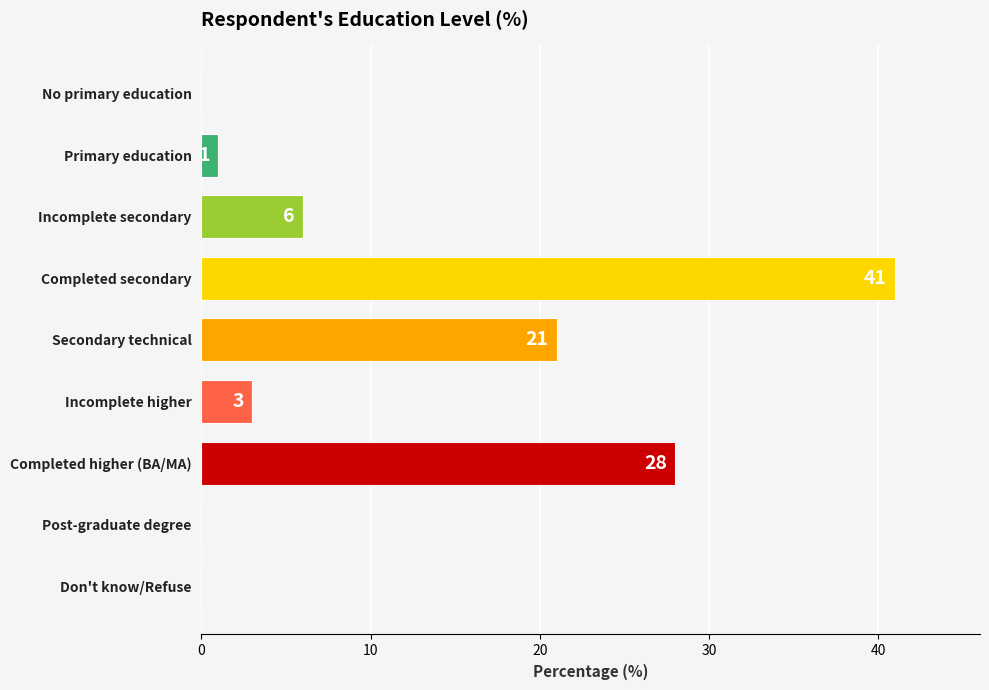

Between No primary education and Incomplete secondary, which is larger?

Incomplete secondary